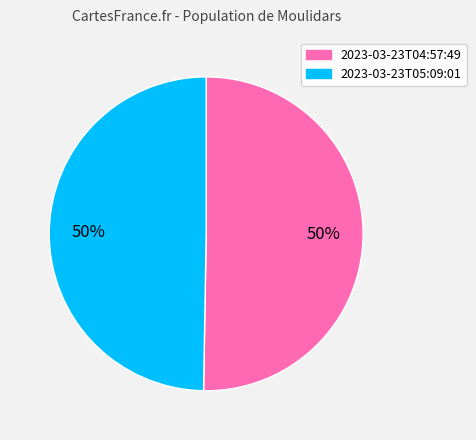

To the nearest percent, what is the average slice percentage?

50%